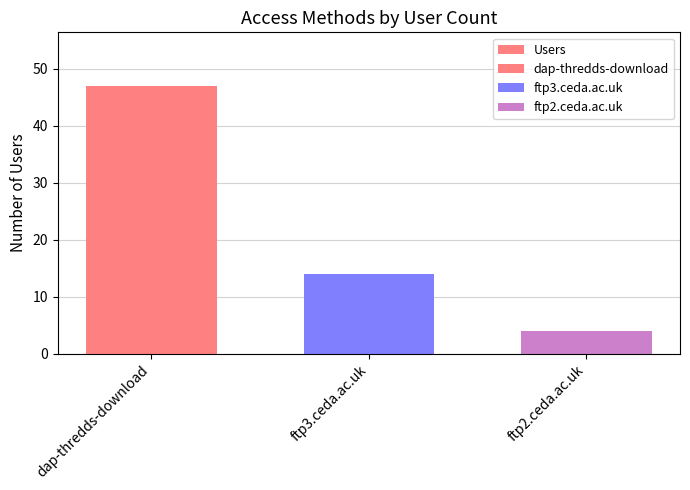

The value at ftp2.ceda.ac.uk is 6. True or false?

False